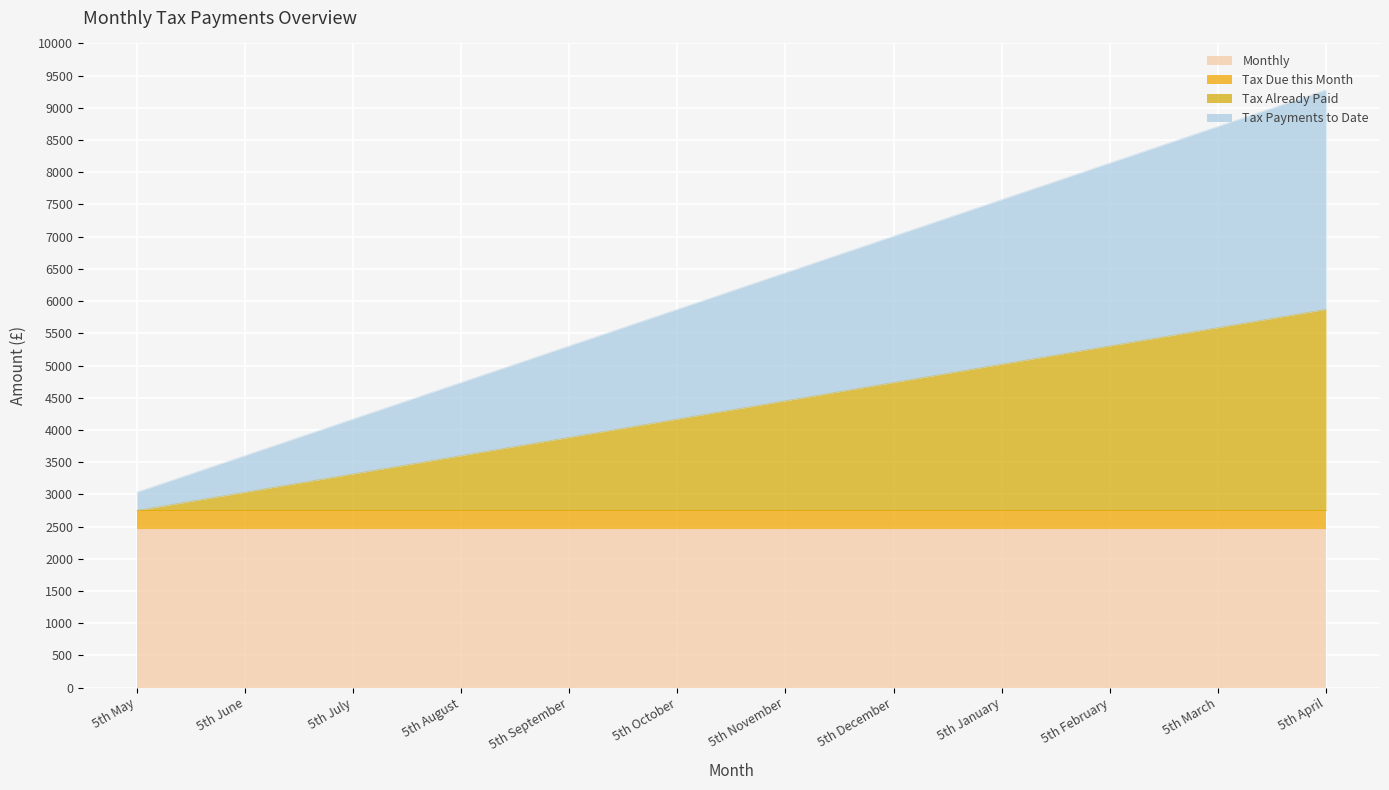

The value of Tax Already Paid at 5th January is 13575.3. True or false?

False